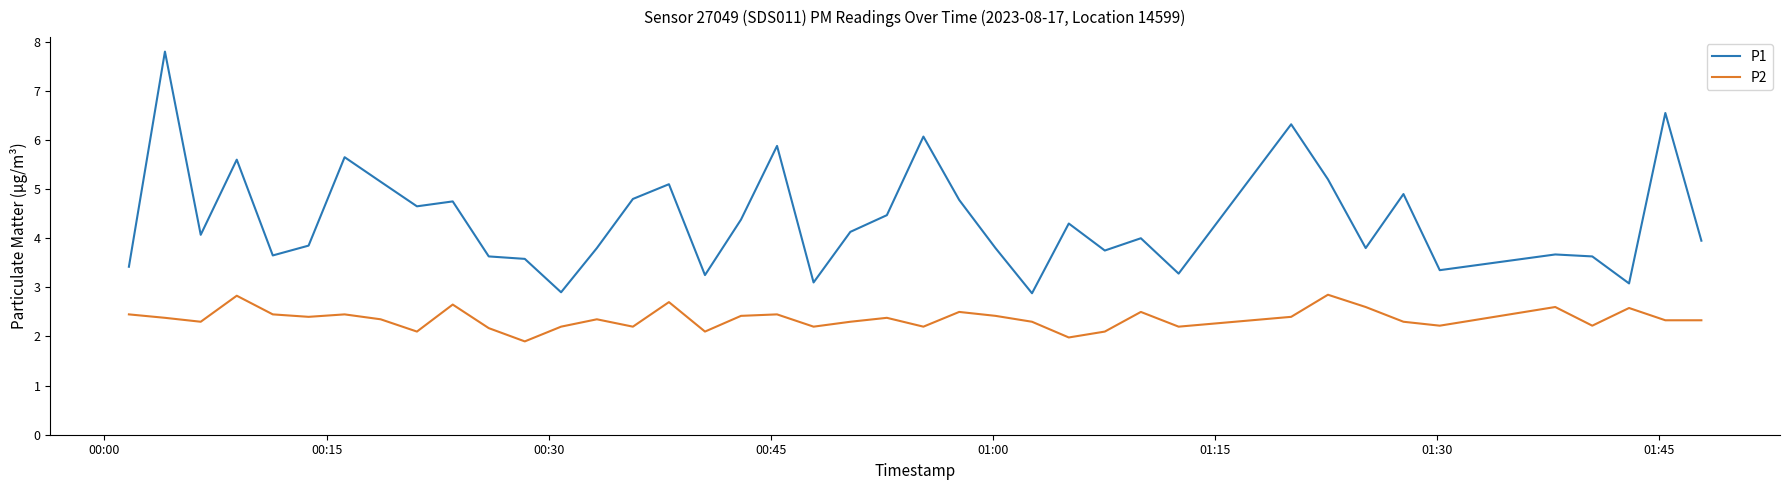

True or false: P1 and P2 cross at least once.

False